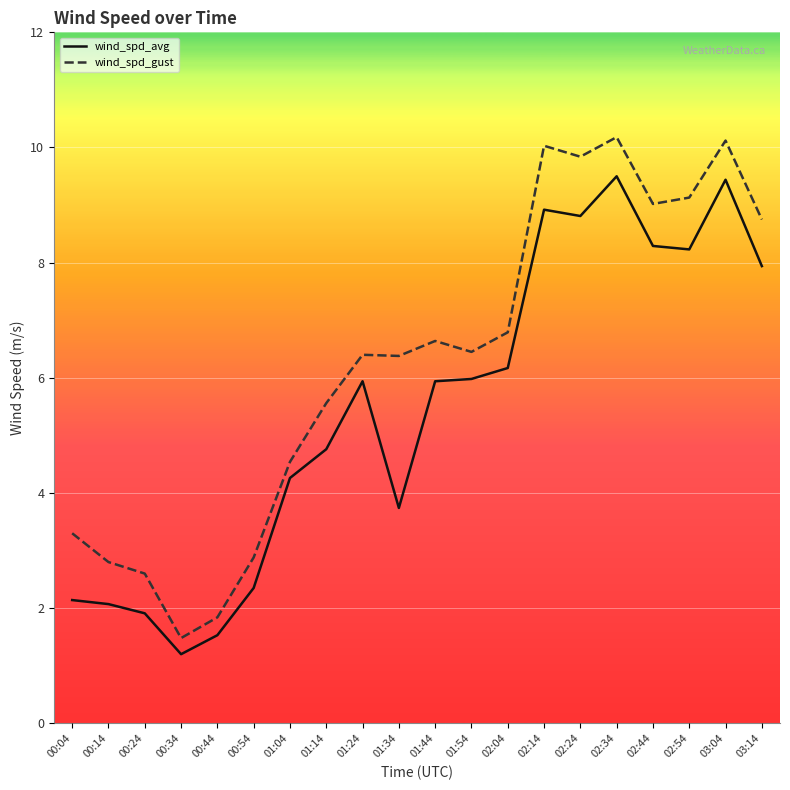

What is the approximate value of wind_spd_gust at 00:24?

2.6